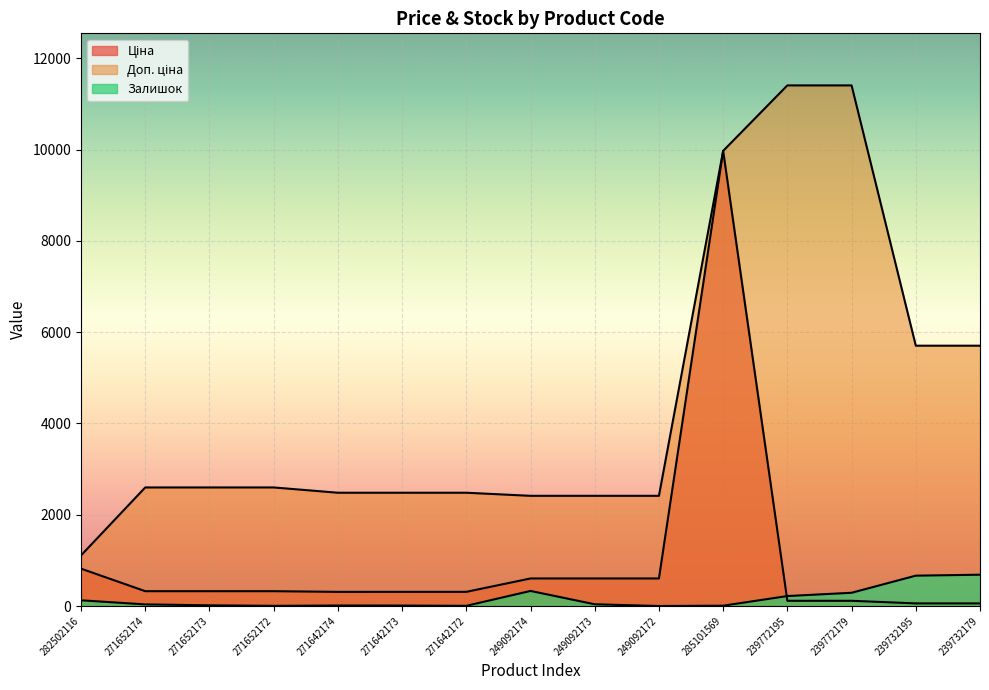

Is it true that Ціна equals 603.7 at 249092172?

True